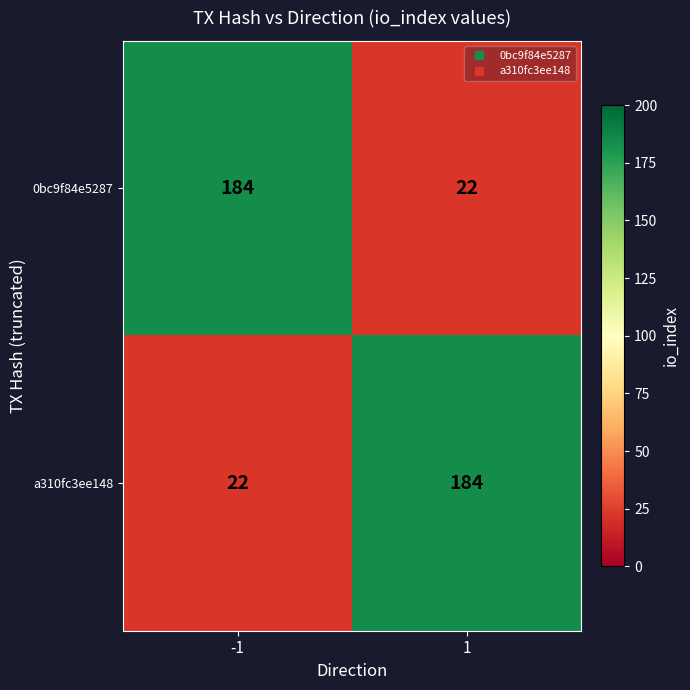

Read the a310fc3ee148 value at -1.

22